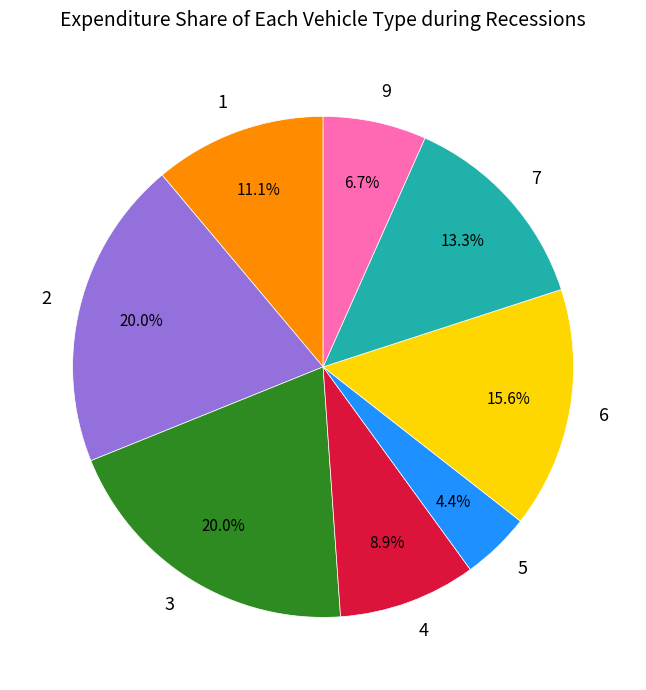

To the nearest percent, what is the difference between the 6 and 4 slice percentages?

7%